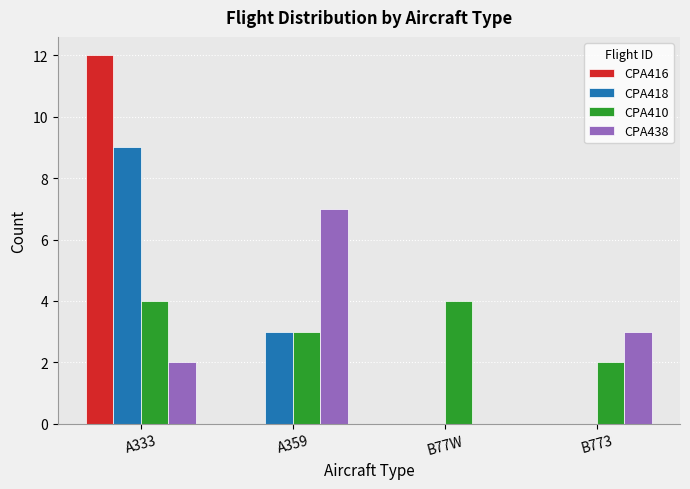

Count the CPA416 values in the range 0 to 12.

4